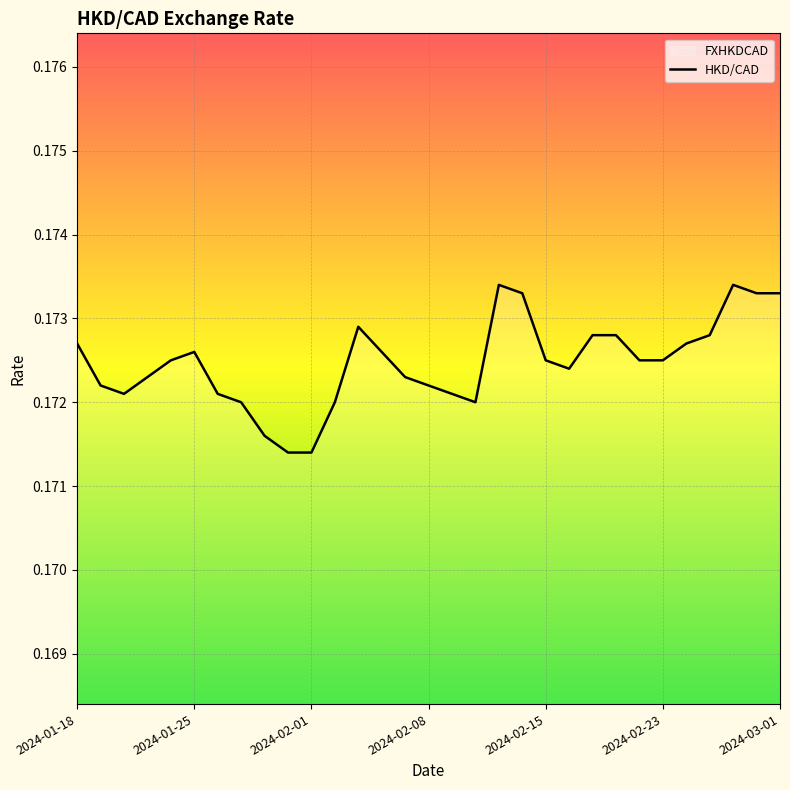

Rank the categories by value from lowest to highest.

9, 10, 8, 7, 11, 17, 2024-02-01, 2024-03-01, 16, 2024-01-25, 15, 2024-02-08, 14, 21, 2024-02-15, 20, 24, 25, 2024-02-23, 13, 2024-01-18, 26, 22, 23, 27, 12, 19, 29, 30, 18, 28